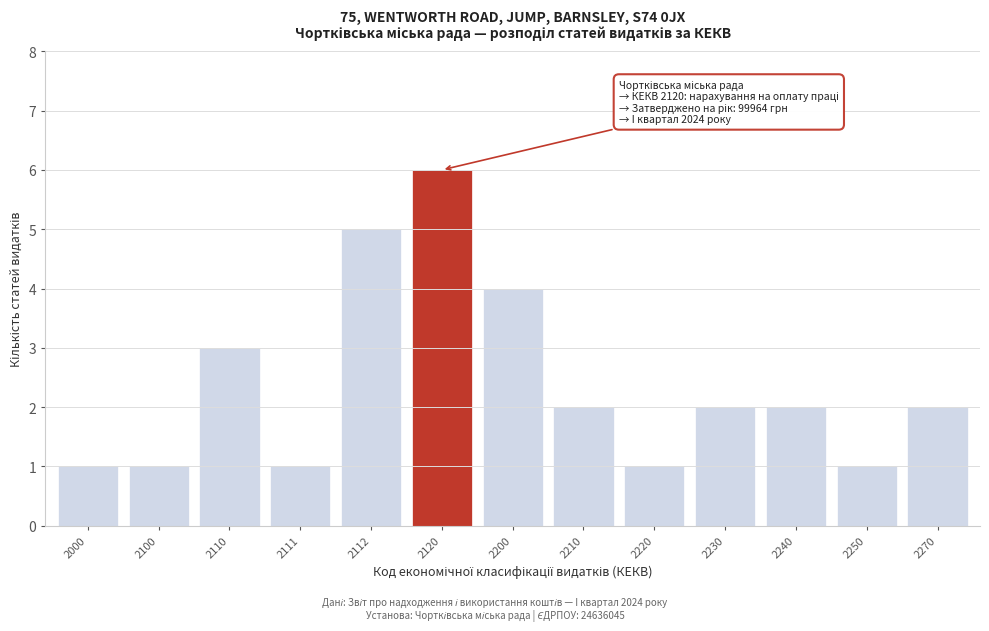

Reading right to left, extract all data points from this chart.

2270=2	2250=1	2240=2	2230=2	2220=1	2210=2	2200=4	2120=6	2112=5	2111=1	2110=3	2100=1	2000=1